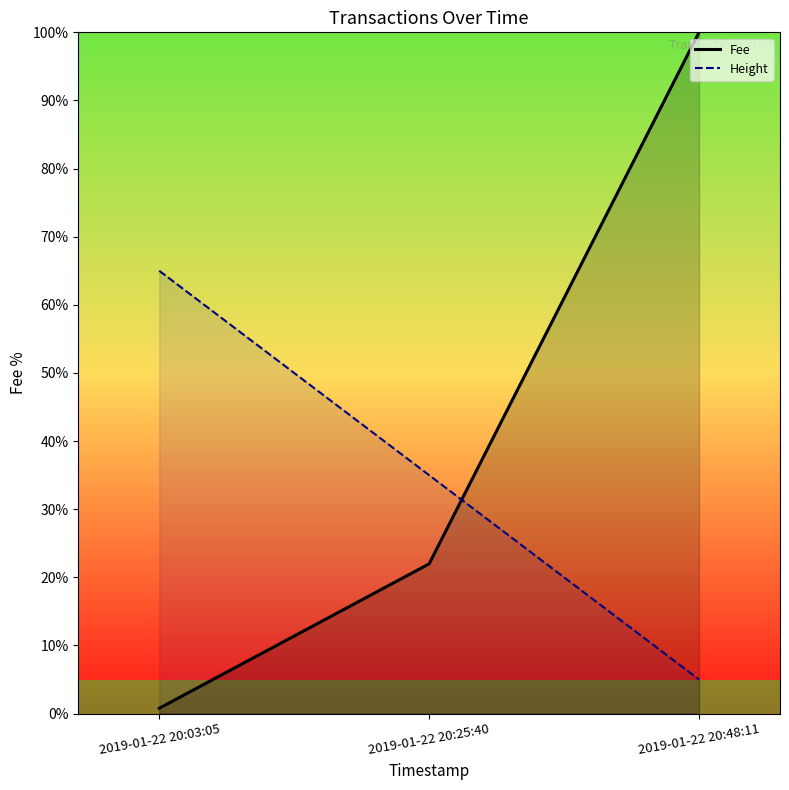

What is the lowest value of the Height (line) series?

5.0